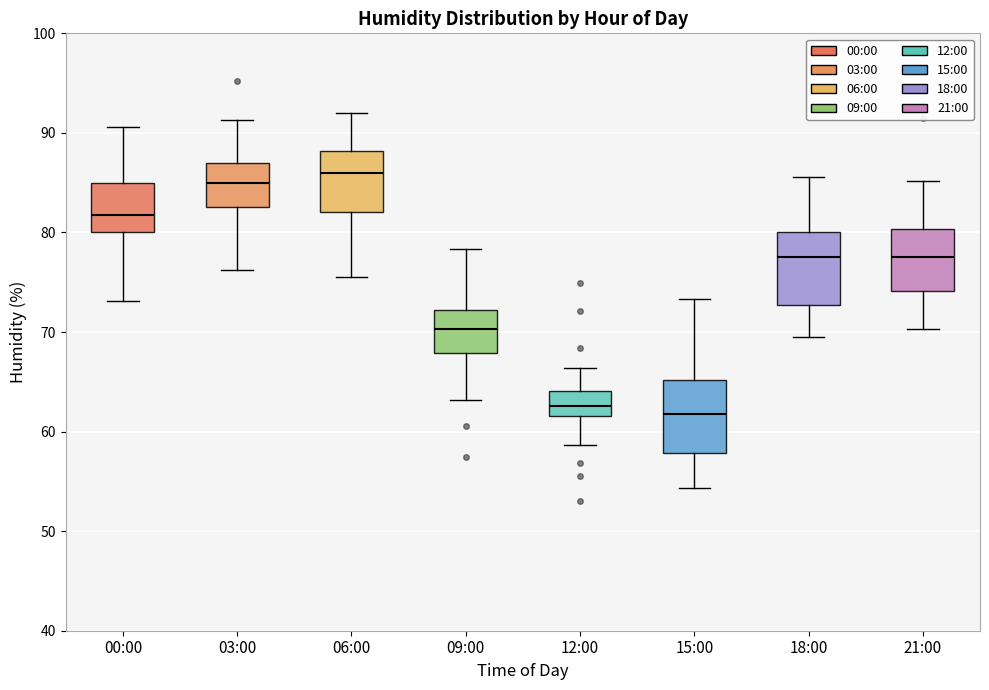

Reading left to right, transcribe this box plot: for each box, give where its median line is, the range the box spans, and where its two whiskers end, as read against the y-axis. The values are not printed on the chart, so give them approximately, as read against the axis.

00:00: median 82, box 80 to 85, whiskers 73 to 91
03:00: median 85, box 83 to 87, whiskers 76 to 91
06:00: median 86, box 82 to 88, whiskers 76 to 92
09:00: median 70, box 68 to 72, whiskers 63 to 78
12:00: median 63, box 62 to 64, whiskers 59 to 66
15:00: median 62, box 58 to 65, whiskers 54 to 73
18:00: median 78, box 73 to 80, whiskers 69 to 86
21:00: median 78, box 74 to 80, whiskers 70 to 85